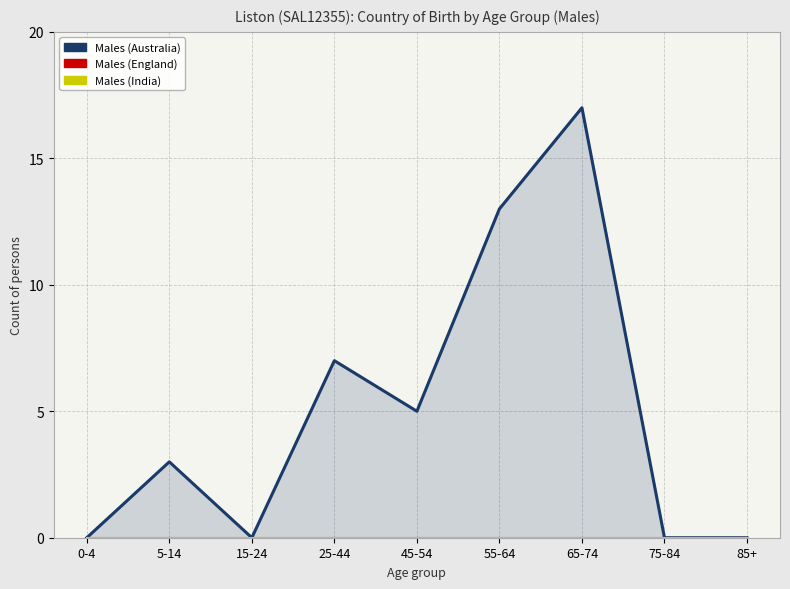

At how many categories does at least one series exceed 2?

5